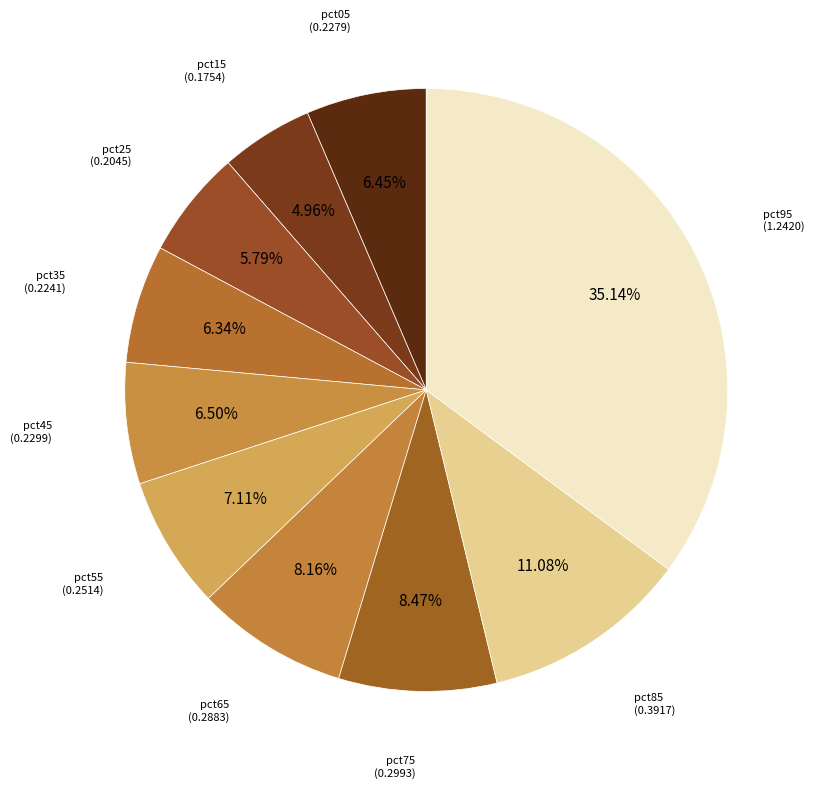

Which has a higher value, pct35 or pct55?

pct55